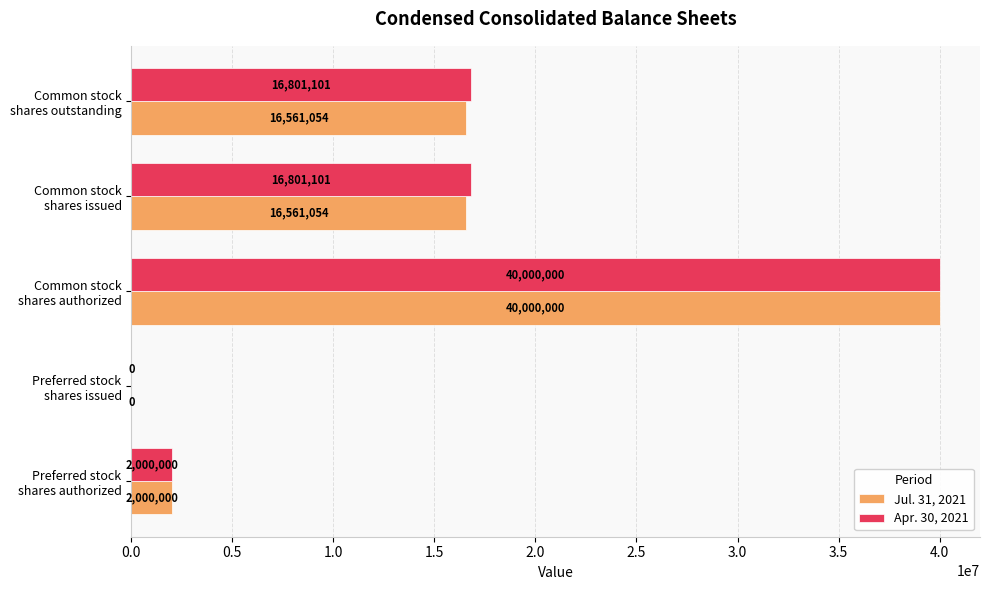

What is the greatest value displayed?

40000000